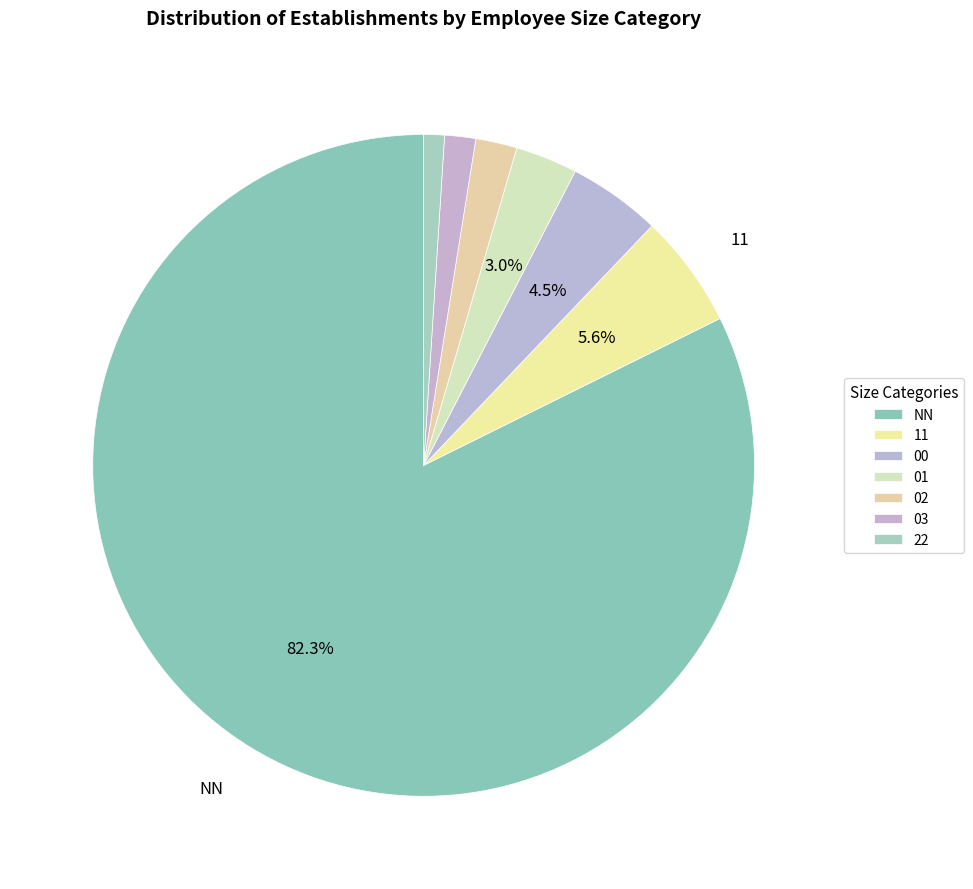

Which slice is the smallest?

22